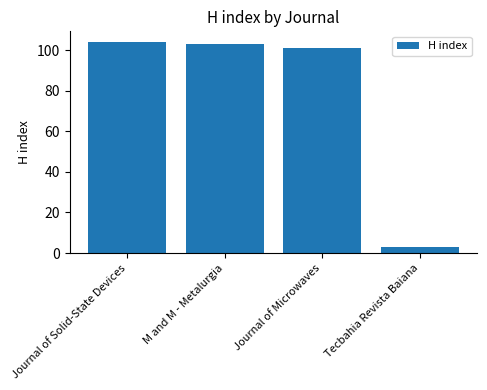

What is the label of the 2nd bar from the right?

Journal of Microwaves